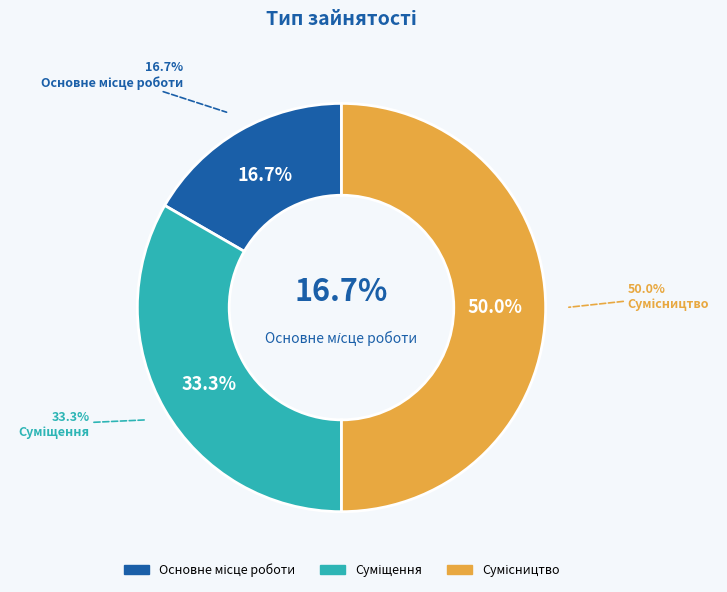

The Суміщення slice represents 33% of the pie. True or false?

True